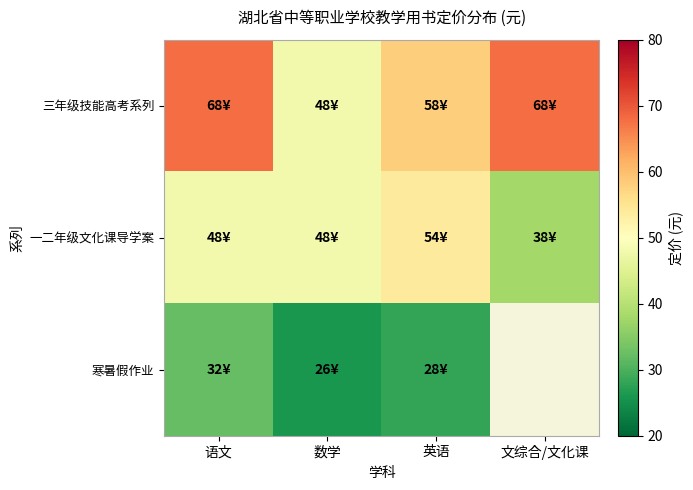

Is it true that 寒暑假作业 equals 26.0 at 数学?

True